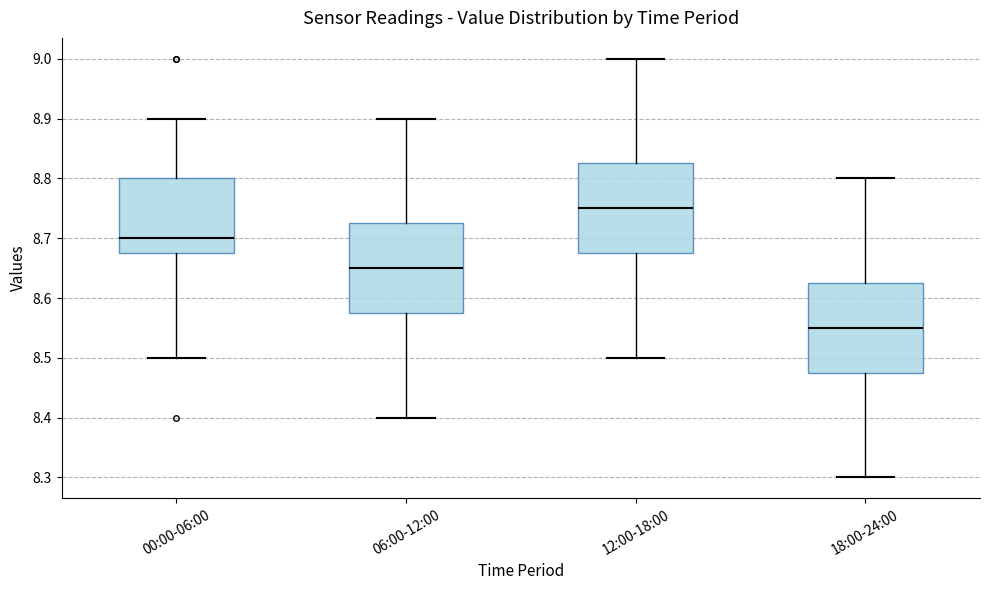

Reading left to right, read every box against the y-axis: the position of its median line, the range the box covers, and the ends of its whiskers. The values are not printed on the chart, so give them approximately, as read against the axis.

00:00-06:00: median 8.70, box 8.68 to 8.80, whiskers 8.50 to 8.90
06:00-12:00: median 8.65, box 8.58 to 8.73, whiskers 8.40 to 8.90
12:00-18:00: median 8.75, box 8.68 to 8.83, whiskers 8.50 to 9.00
18:00-24:00: median 8.55, box 8.48 to 8.63, whiskers 8.30 to 8.80